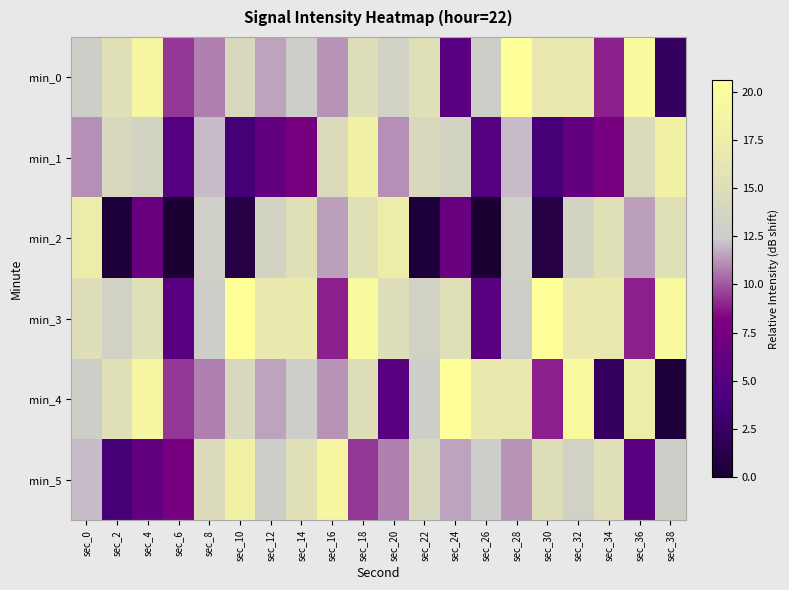

What is the maximum value shown in the chart?

20.6